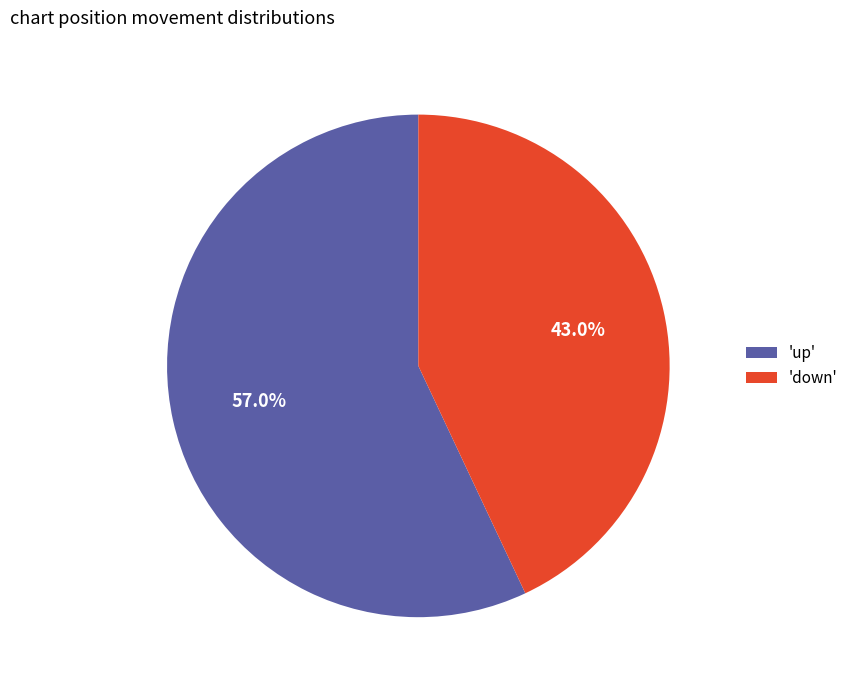

Which slice represents more than half of the pie?

'up'